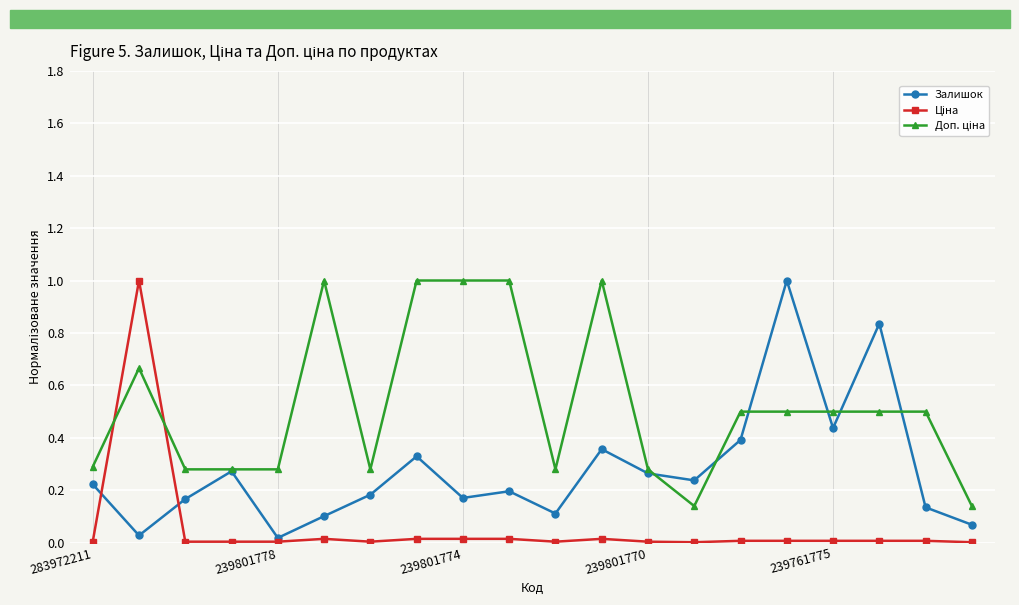

What is the greatest value displayed?

1.0